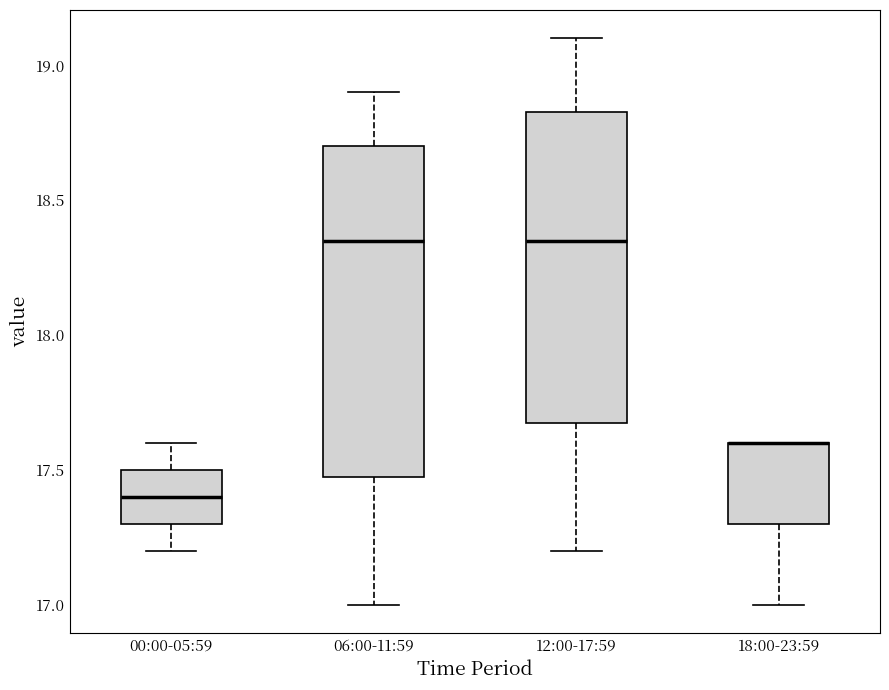

Reading left to right, read every box against the y-axis: the position of its median line, the range the box covers, and the ends of its whiskers. The values are not printed on the chart, so give them approximately, as read against the axis.

00:00-05:59: median 17.40, box 17.30 to 17.50, whiskers 17.20 to 17.60
06:00-11:59: median 18.35, box 17.50 to 18.70, whiskers 17.00 to 18.90
12:00-17:59: median 18.35, box 17.70 to 18.85, whiskers 17.20 to 19.10
18:00-23:59: median 17.60 (drawn on the box's upper edge), box 17.30 to 17.60, whiskers 17.00 to 17.60